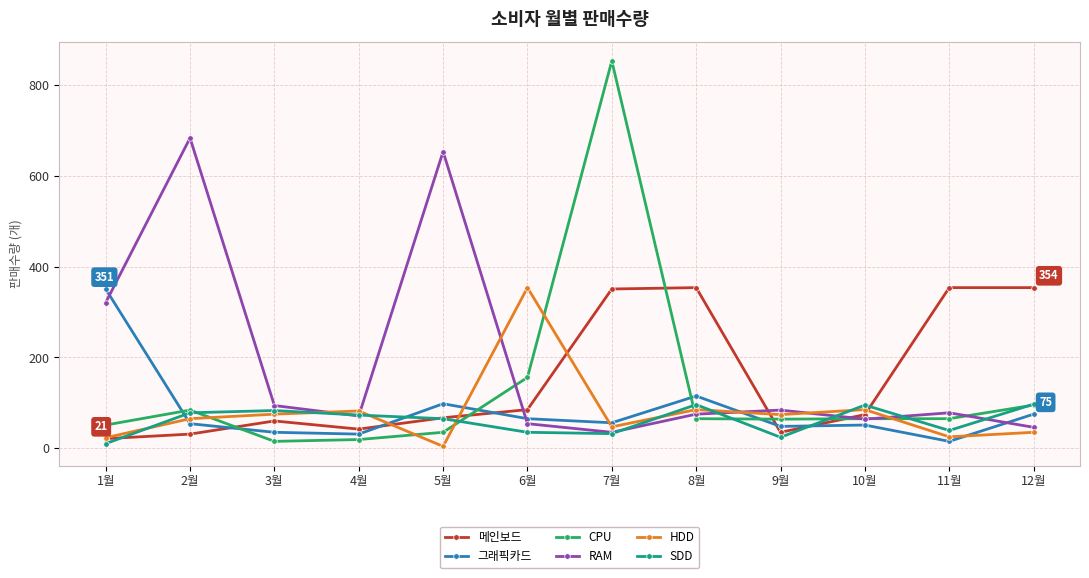

Count the number of data series in this chart.

6